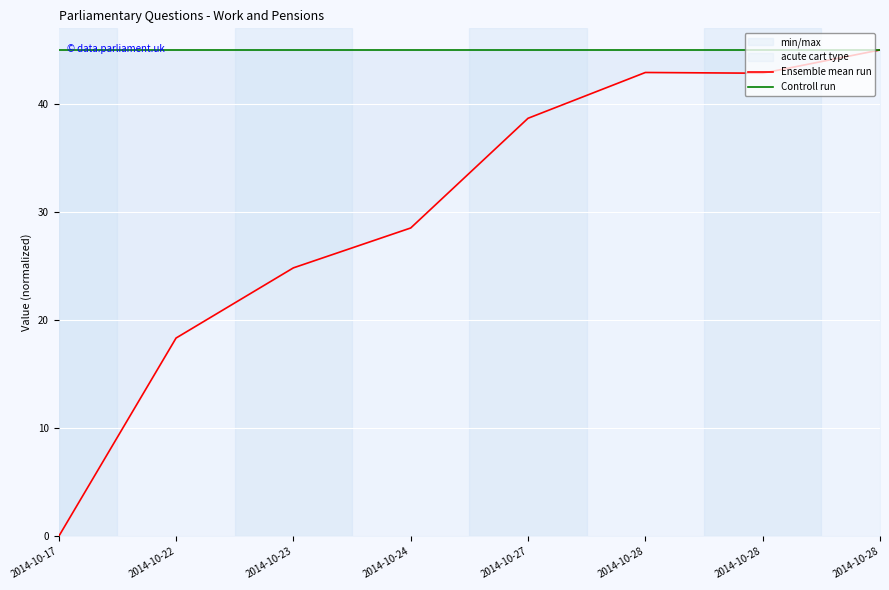

In Ensemble mean run, how many points are higher than both neighbors (excluding endpoints)?

1